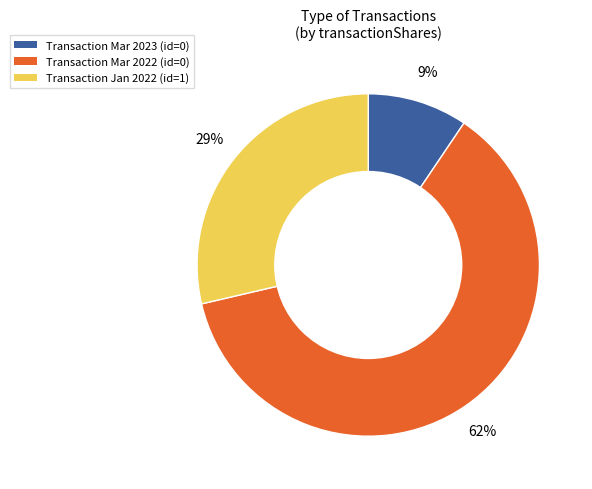

How many slices are in this pie chart?

3